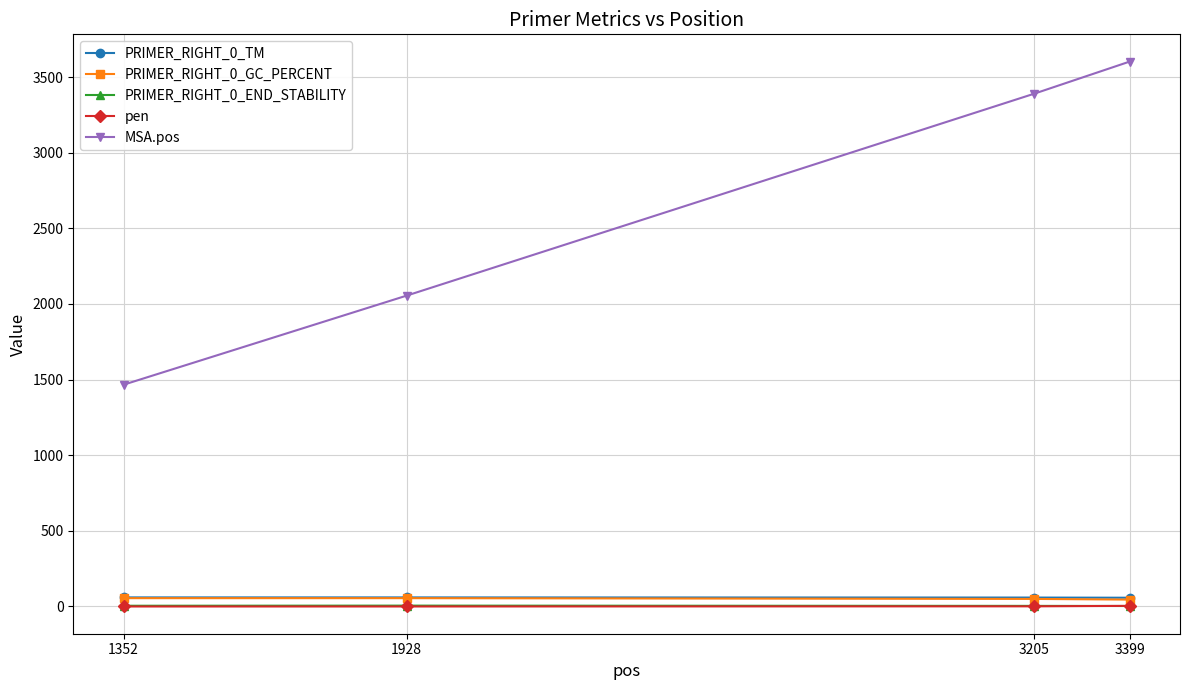

Which series changed the most between 1352 and 1928?

MSA.pos